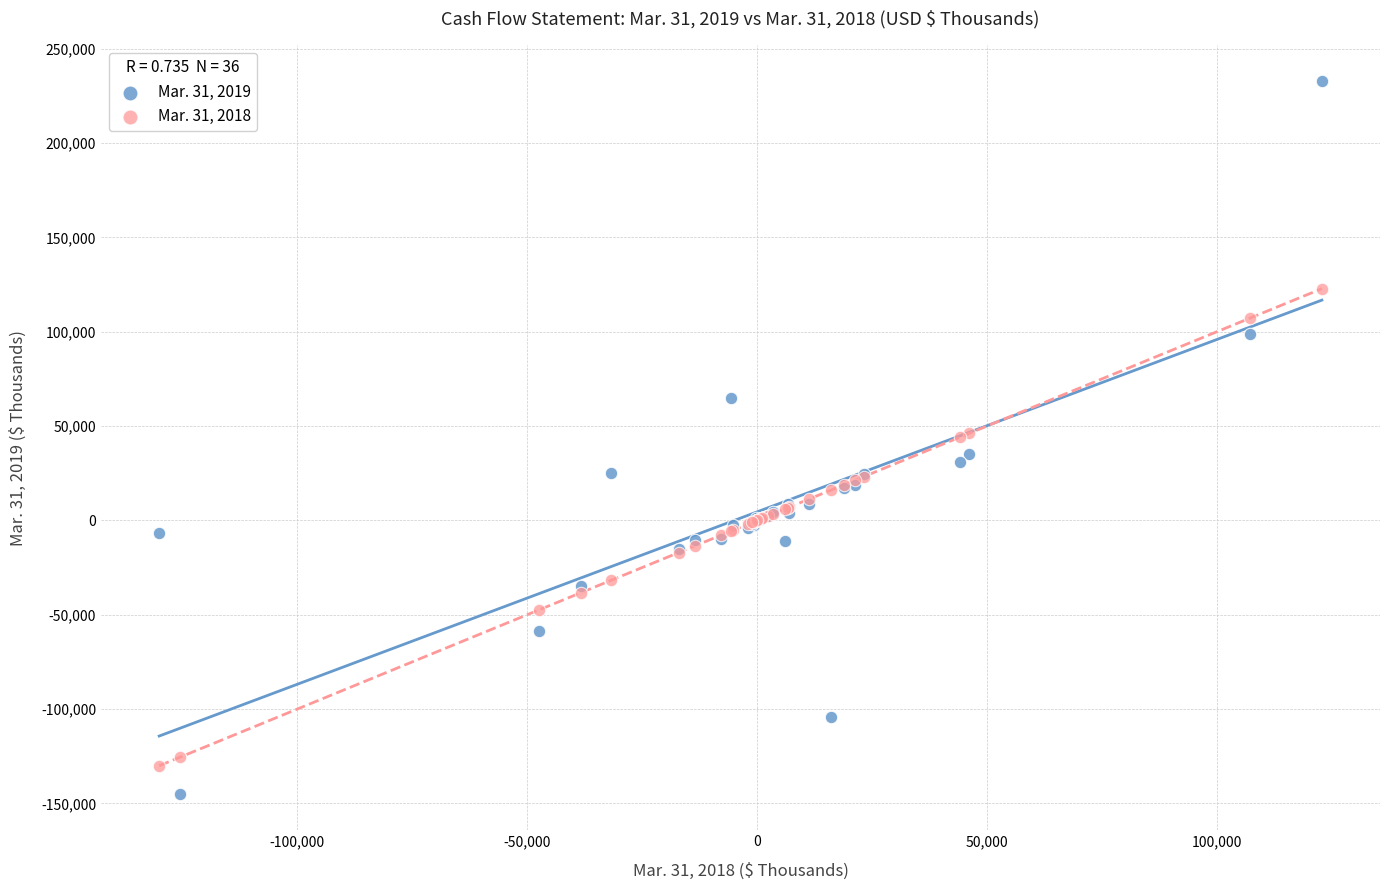

Which series reaches the maximum Y coordinate?

Mar. 31, 2019